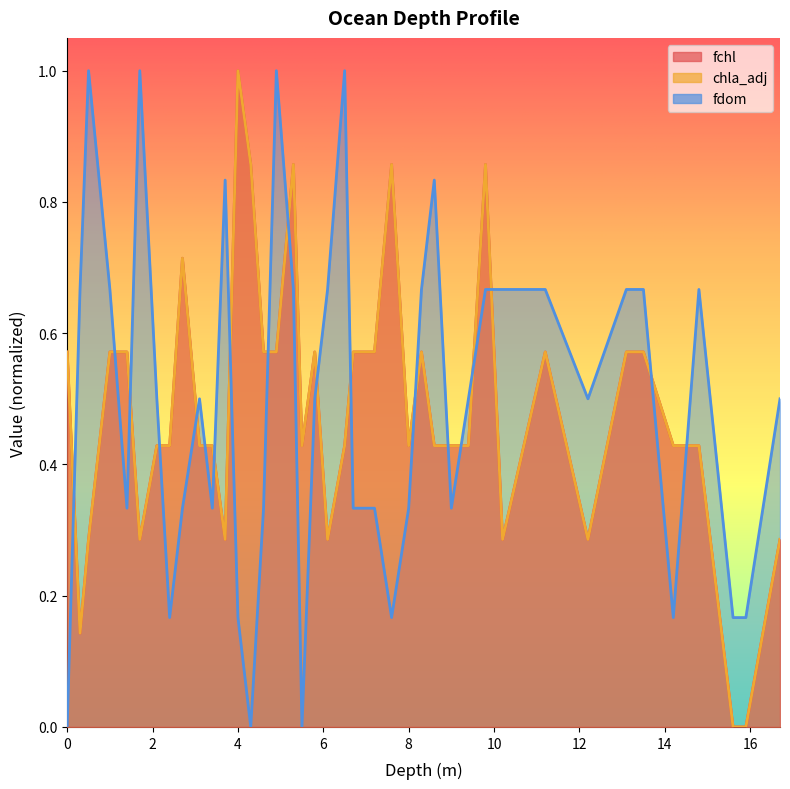

What is the sum of all chla_adj values?

19.3